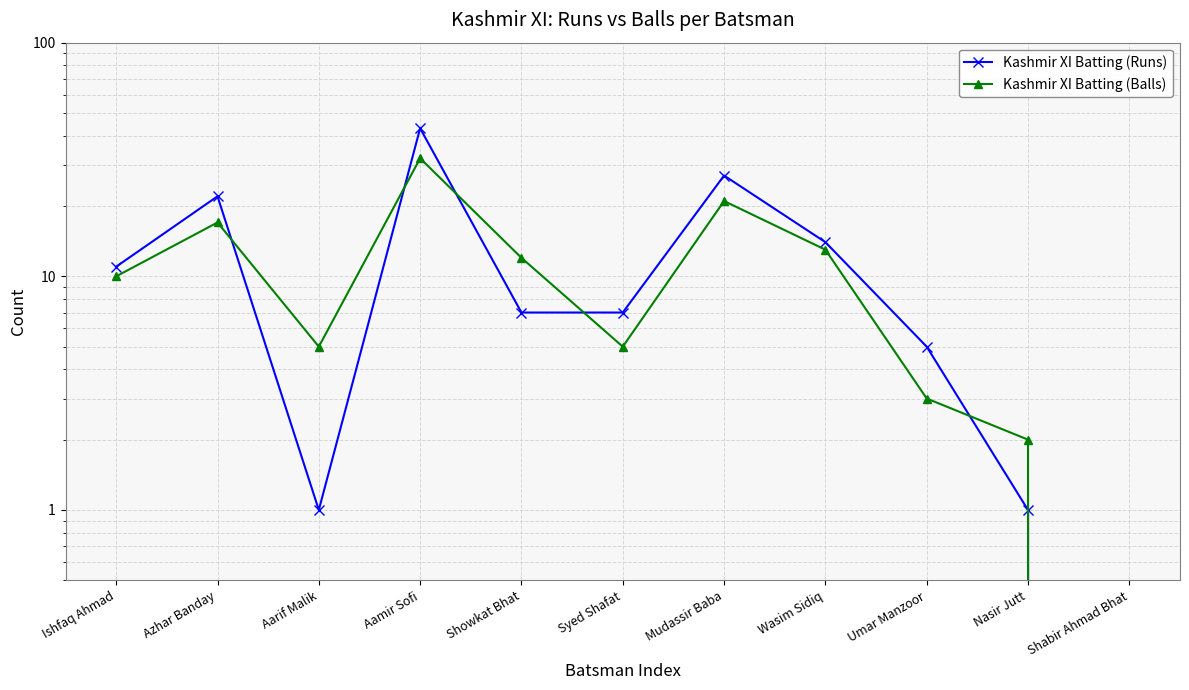

List the series in order of their peak value, highest first.

Kashmir XI Batting (Runs), Kashmir XI Batting (Balls)